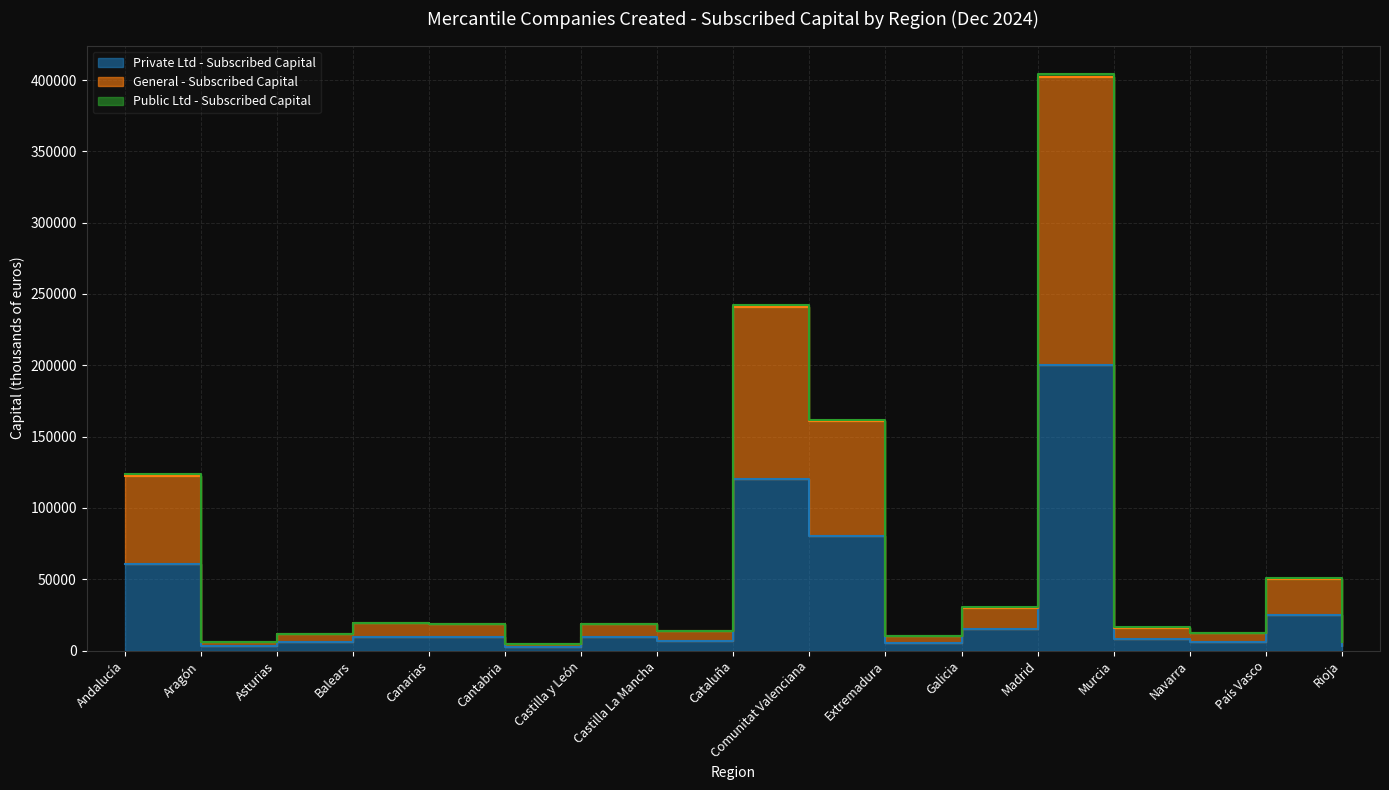

True or false: General - Subscribed Capital and Private Ltd - Subscribed Capital cross at least once.

False